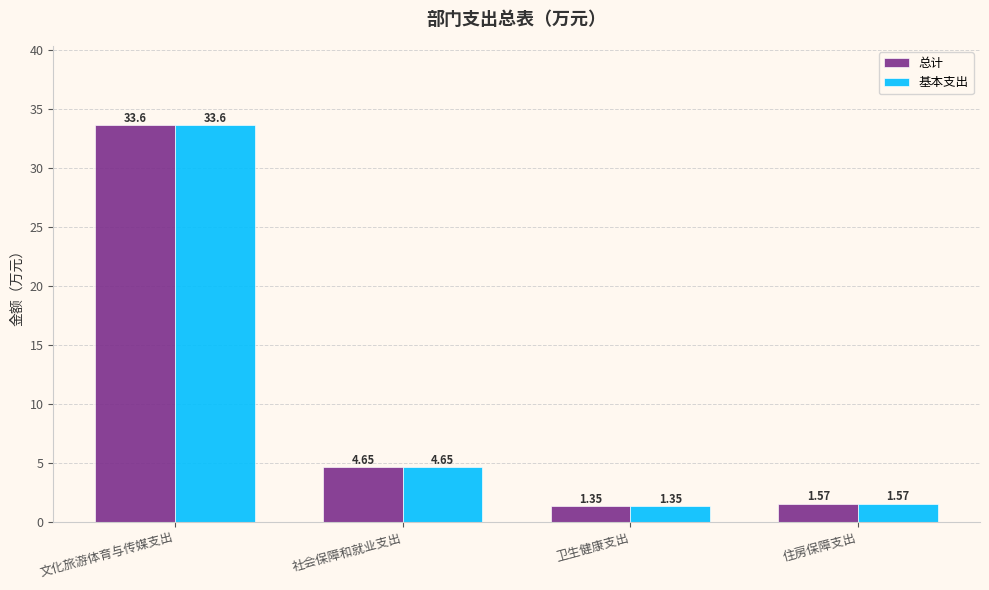

What is the label of the 3rd bar from the right?

社会保障和就业支出